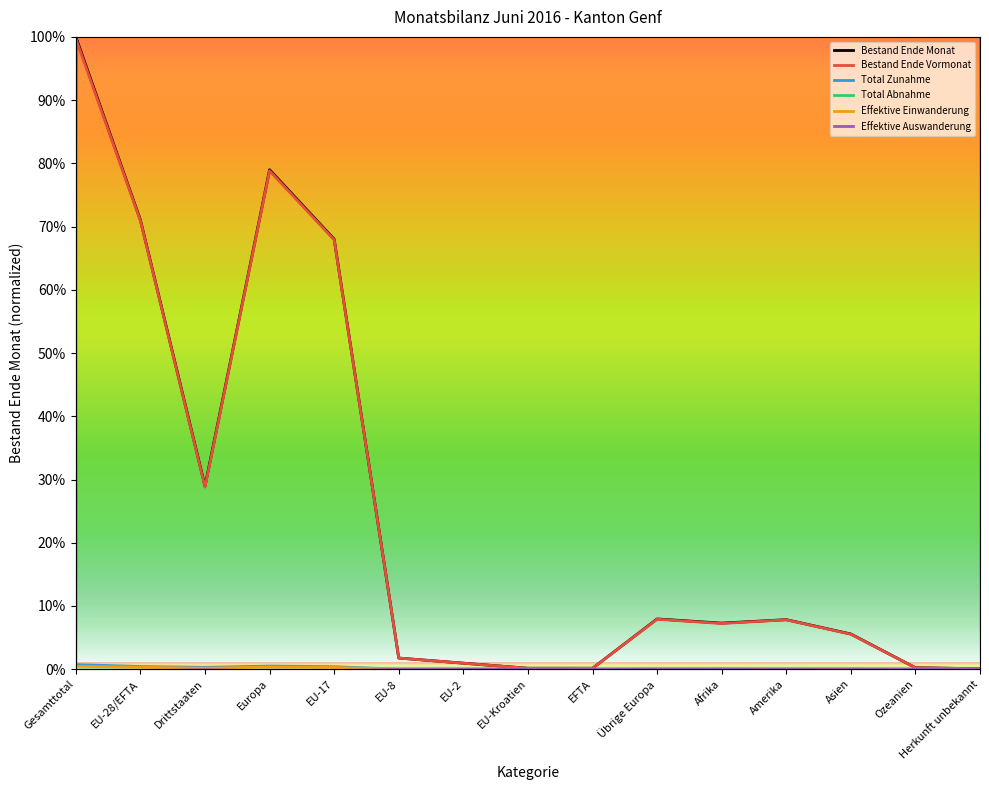

Is the value of Bestand Ende Monat at EU-8 greater than the value of Effektive Auswanderung at Drittstaaten?

Yes